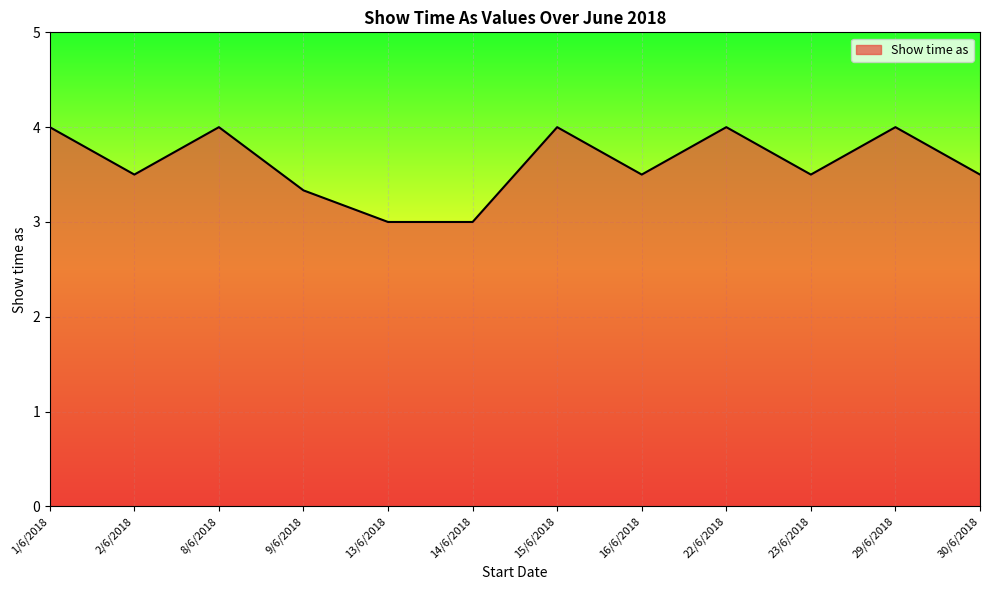

How many interior local peaks (higher than both neighbors) does the data have?

4